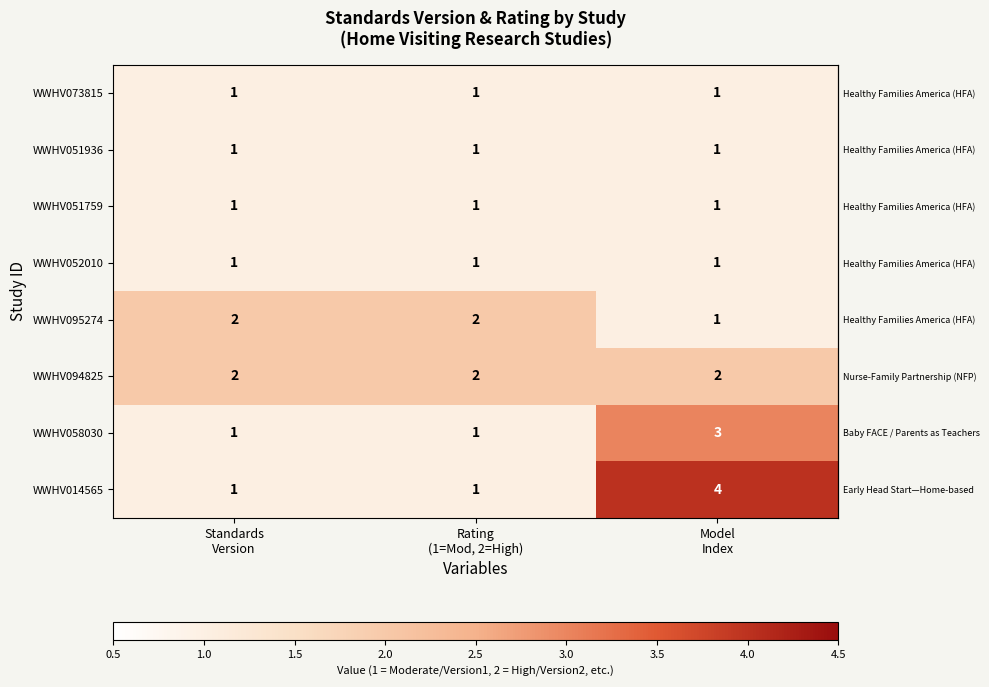

How many WWHV095274 values are between 1 and 2?

3